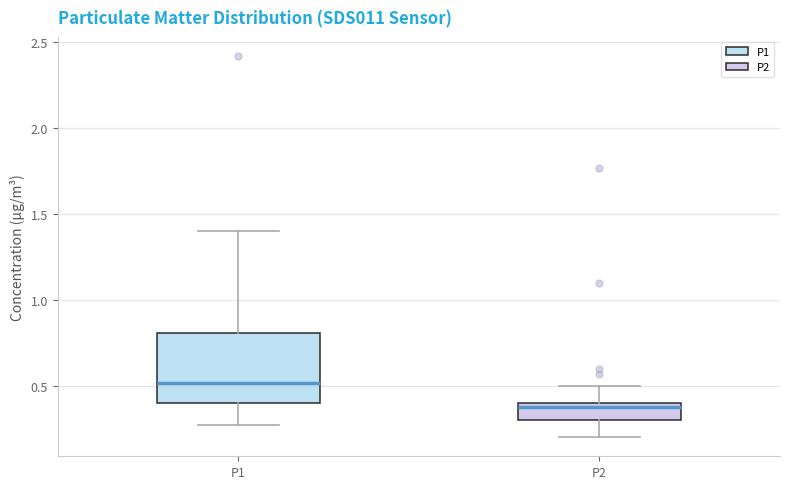

Comparing the boxes themselves (not the whiskers), which one is the tallest?

P1